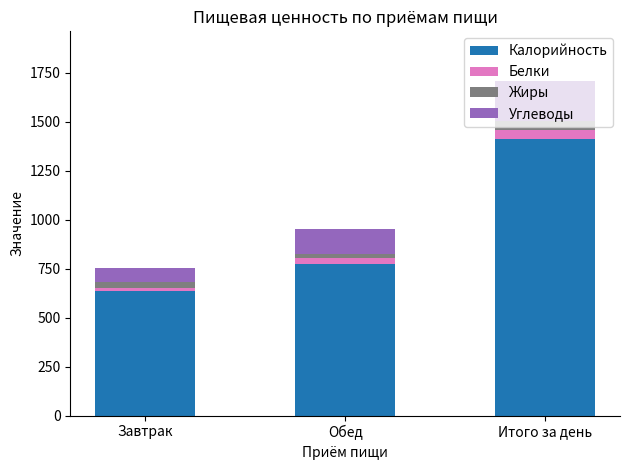

At which category is the sum across all series the highest?

Итого за день